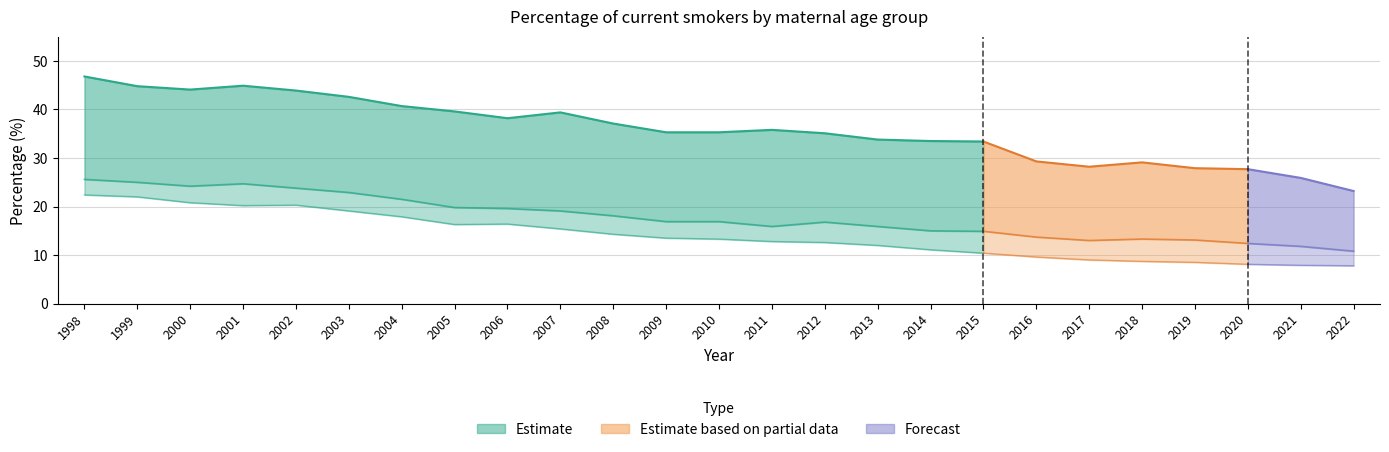

Is it true that Under 25 equals 35.1 at 2012?

True